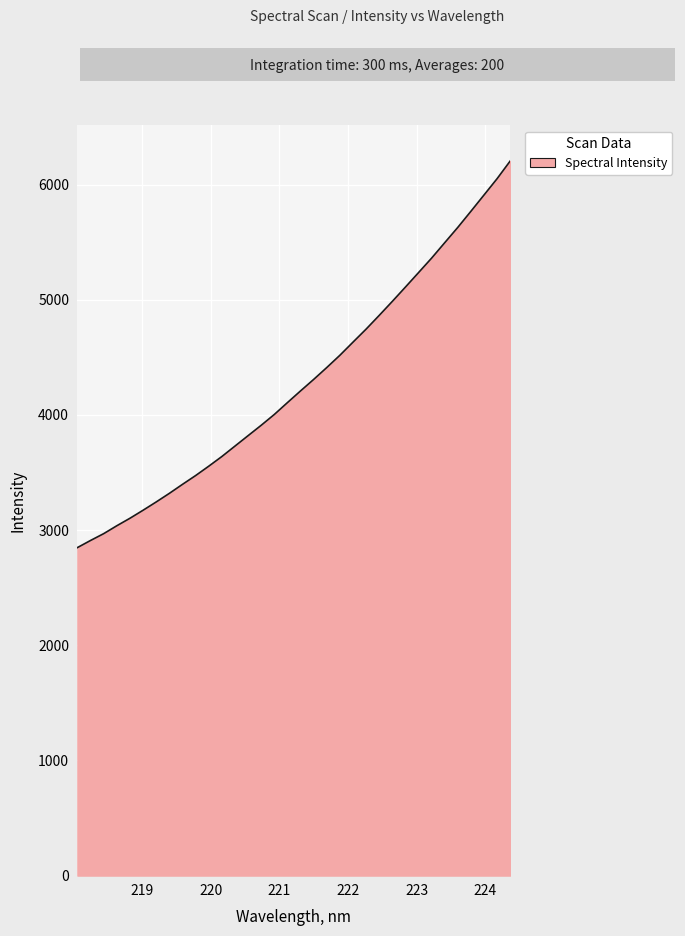

What is the minimum value shown in the chart?

2848.3